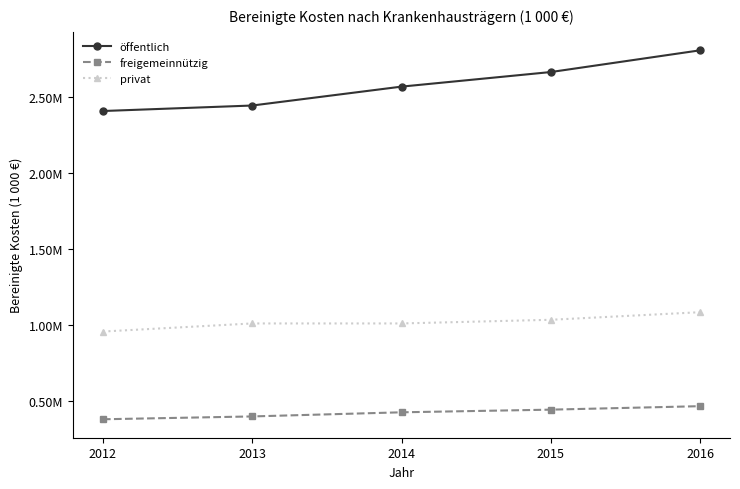

What is the difference between the maximum and second lowest values in the öffentlich series?

363129.7